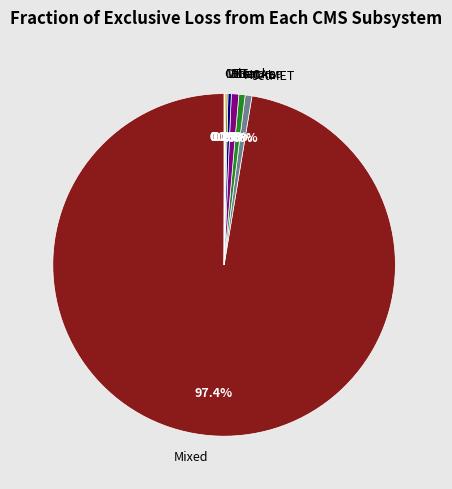

Is there a majority slice in this chart?

Yes